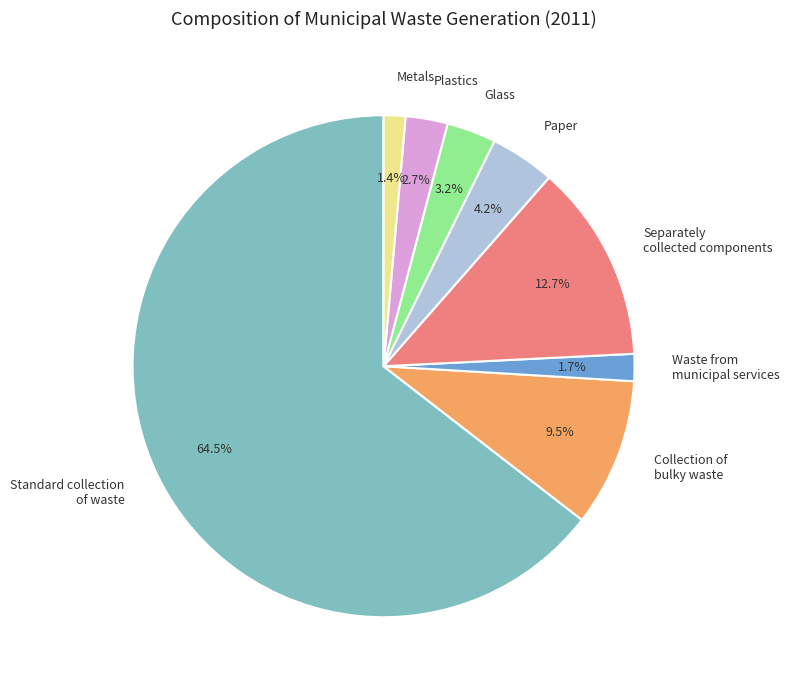

Combined, do Plastics and Metals account for over 50%?

No